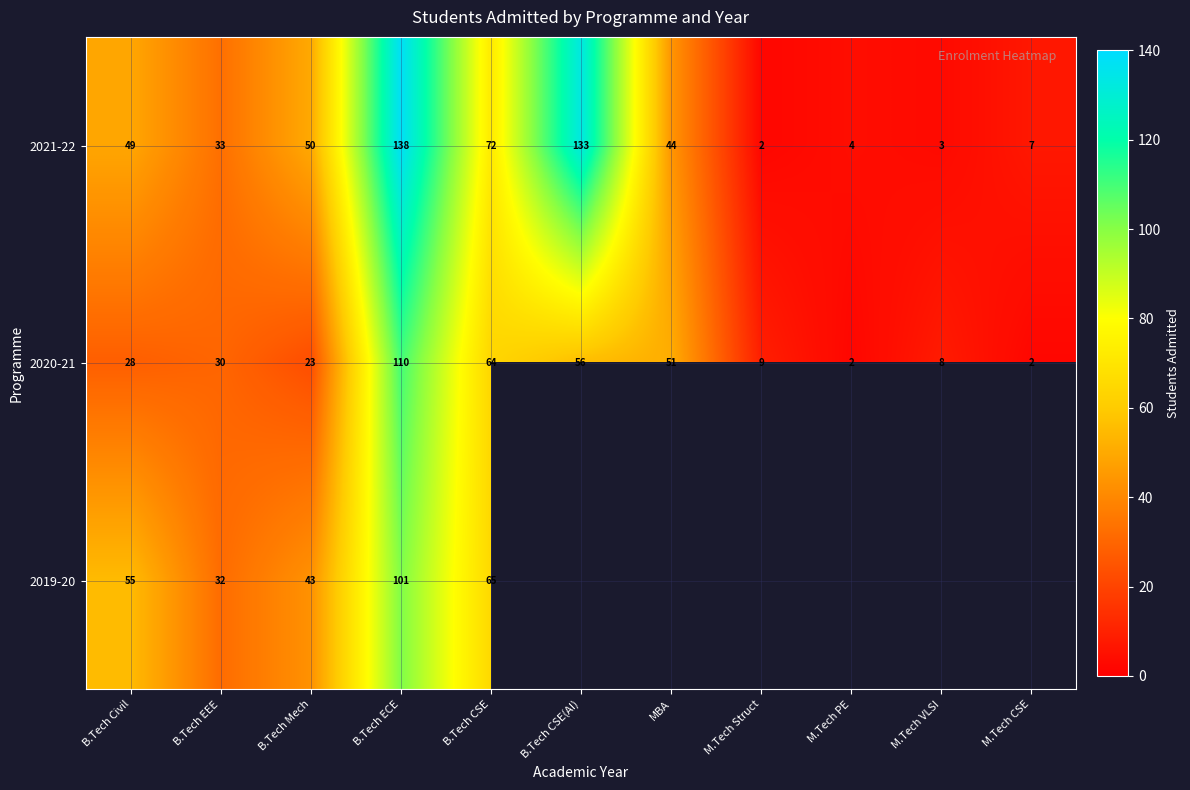

What is the average value of the 2021-22 series?

49